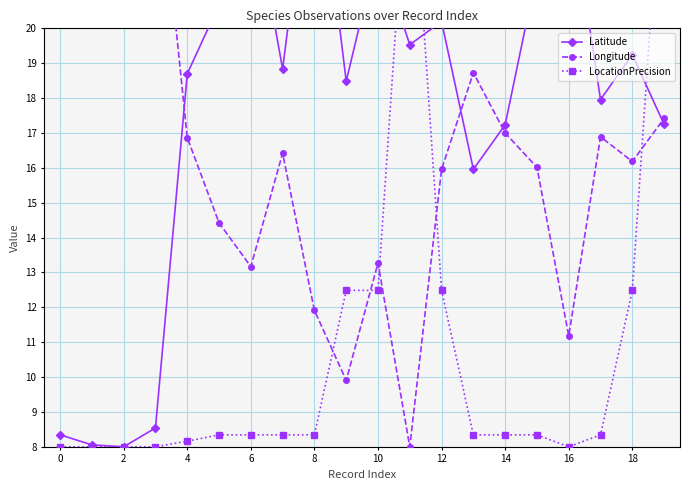

True or false: Latitude and Longitude cross at least once.

True